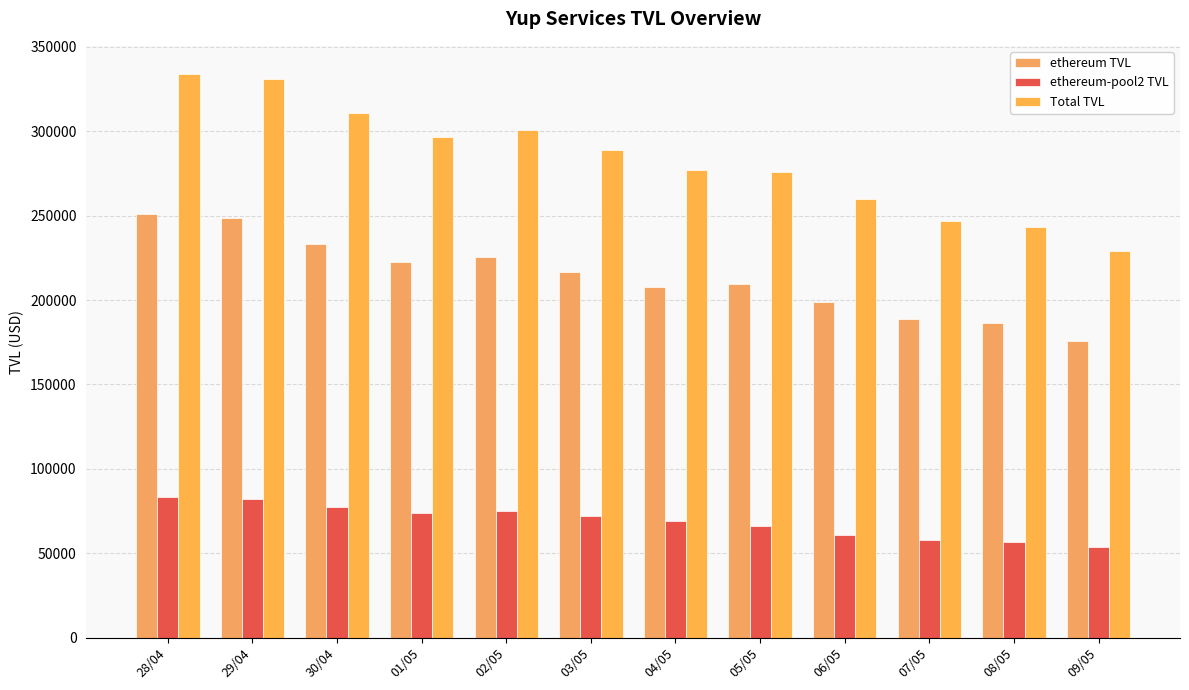

Which has a higher value, 06/05 or 02/05?

02/05